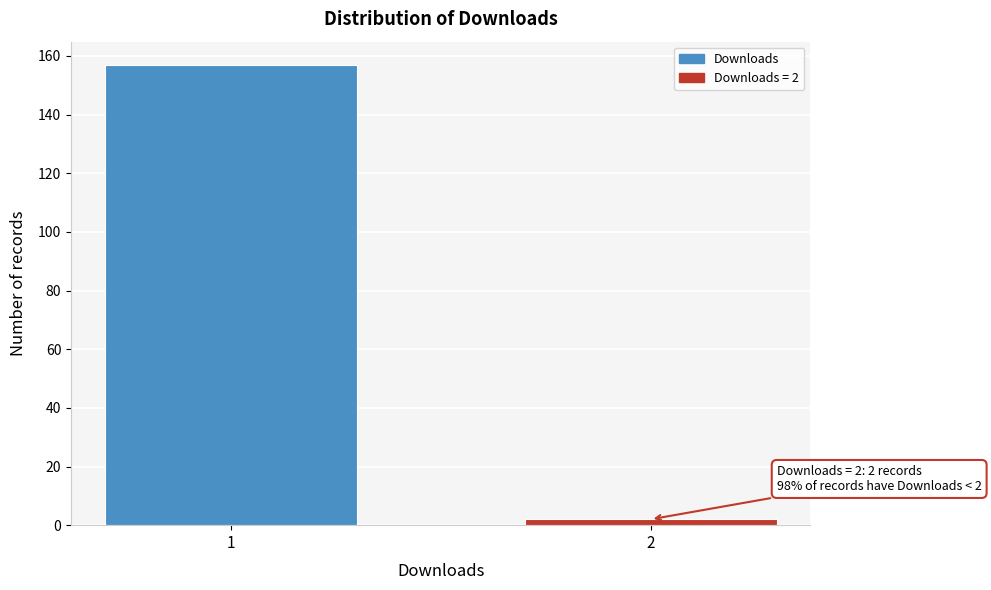

Reading right to left, transcribe all the data shown in this chart.

2=2	1=157